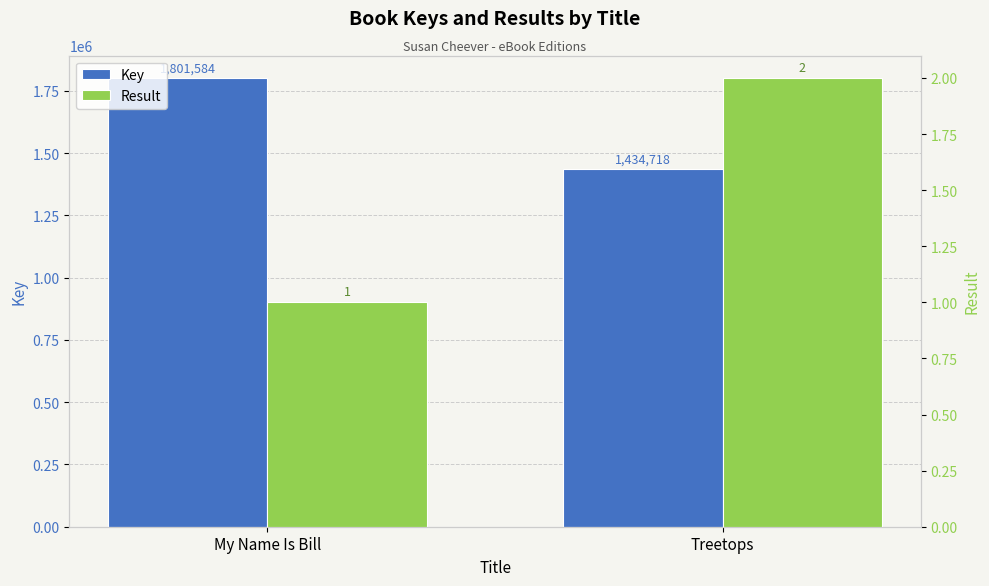

Between My Name Is Bill and Treetops, which series saw the biggest shift?

Key